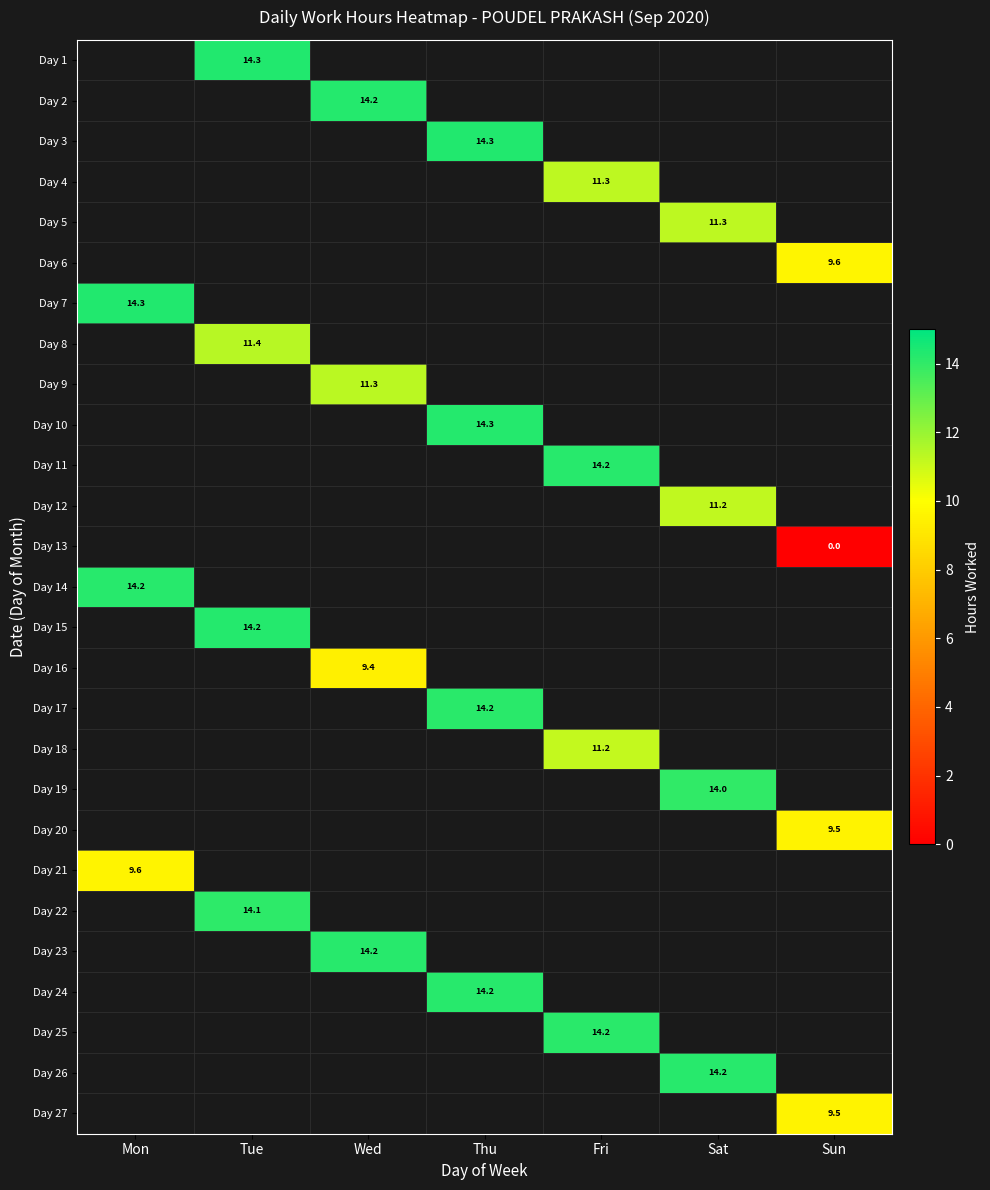

How many series are shown in this chart?

27